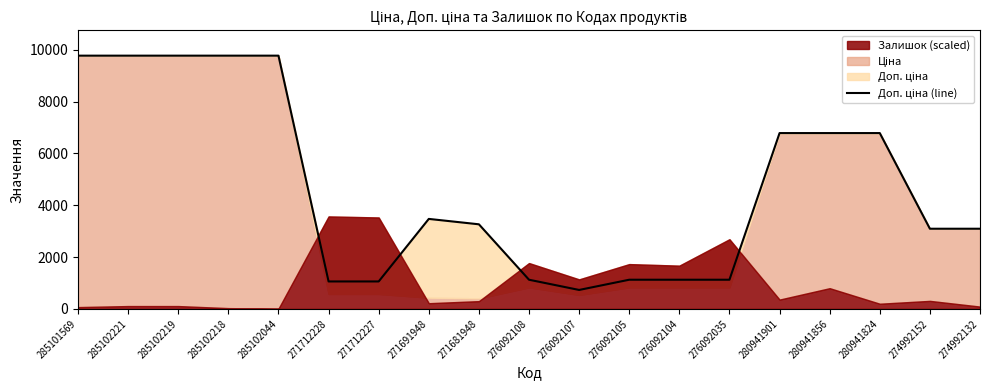

The value at 274992152 is 1685.5. True or false?

False